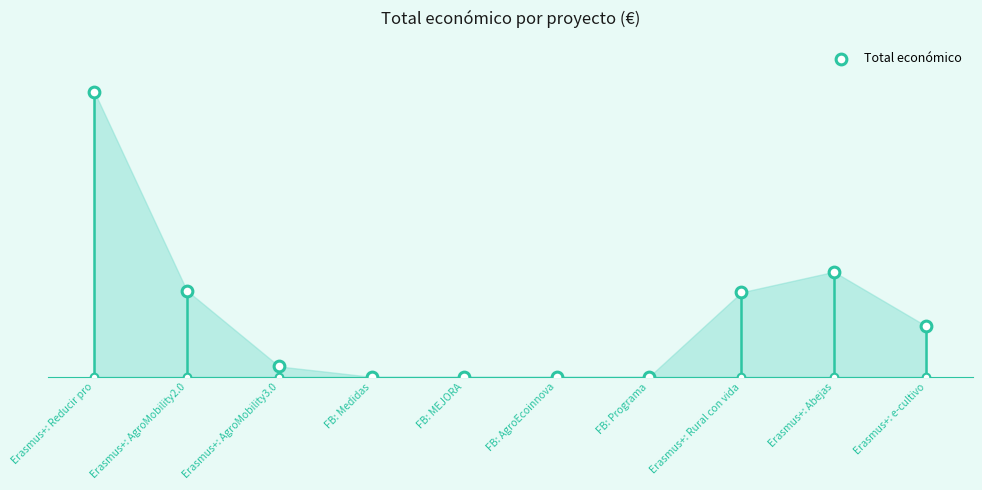

Approximately how many times larger is the value at Erasmus+: Abejas compared to Erasmus+: Reducir pro?

0.4